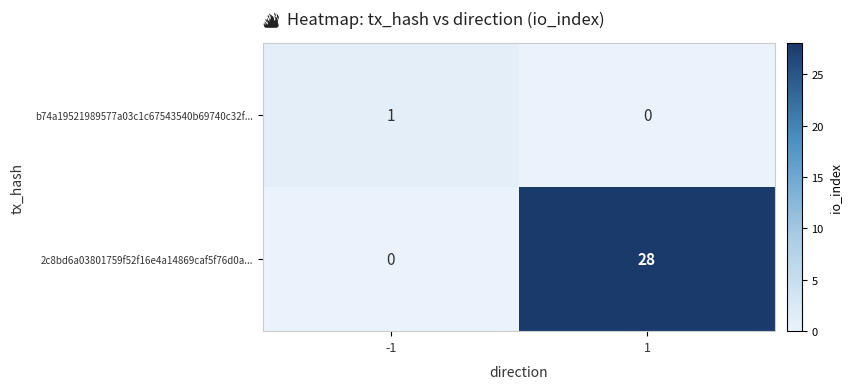

What is the maximum value for 2c8bd6a03801759f52f16e4a14869caf5f76d0a...?

28